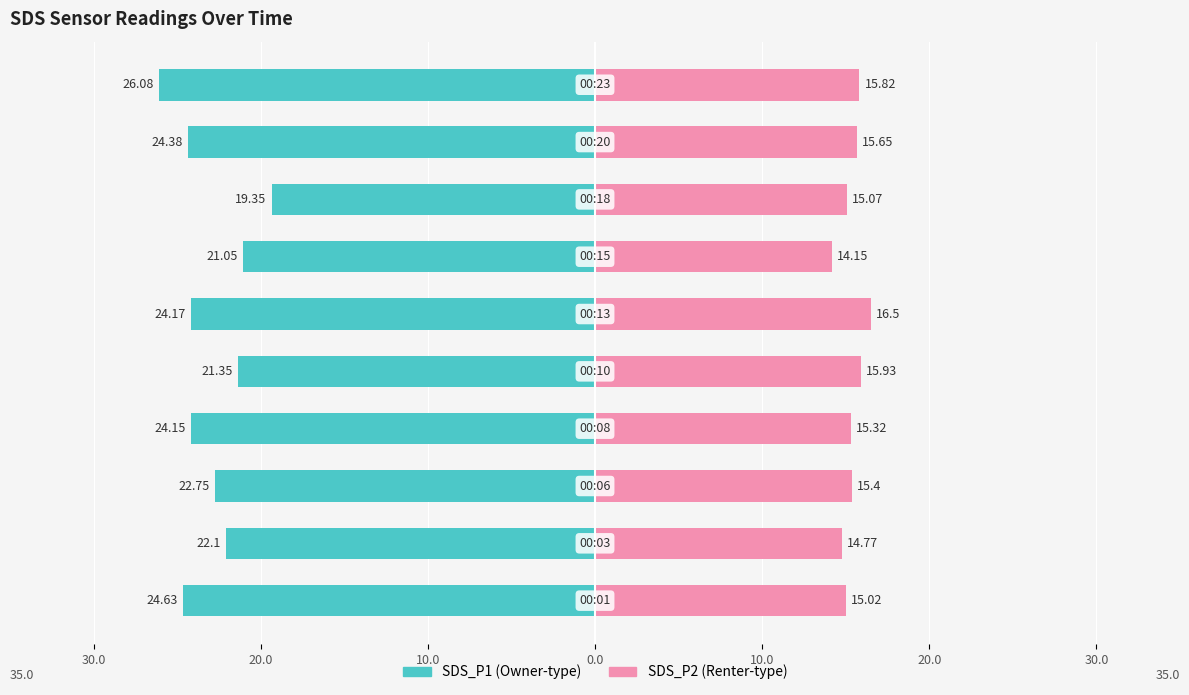

Reading left to right, what are all the values shown in this chart?

SDS_P1: -24.6	-22.1	-22.8	-24.1	-21.4	-24.2	-21.1	-19.4	-24.4	-26.1
SDS_P2: 15.0	14.8	15.4	15.3	15.9	16.5	14.2	15.1	15.7	15.8